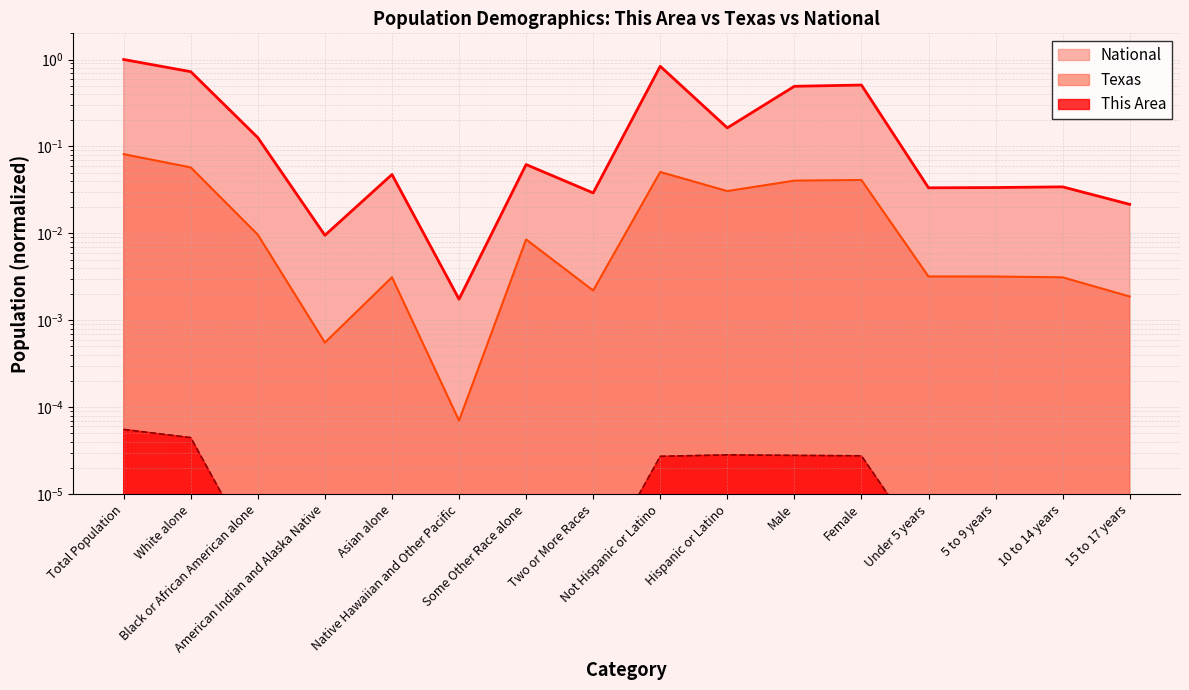

Rank the categories by National value from lowest to highest.

Native Hawaiian and Other Pacific, American Indian and Alaska Native, 15 to 17 years, Two or More Races, Under 5 years, 5 to 9 years, 10 to 14 years, Asian alone, Some Other Race alone, Black or African American alone, Hispanic or Latino, Male, Female, White alone, Not Hispanic or Latino, Total Population